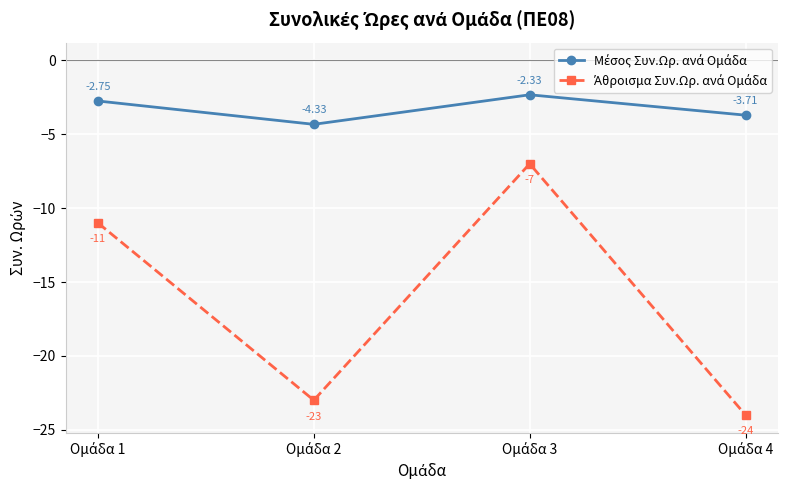

At how many categories does at least one series exceed -5?

4